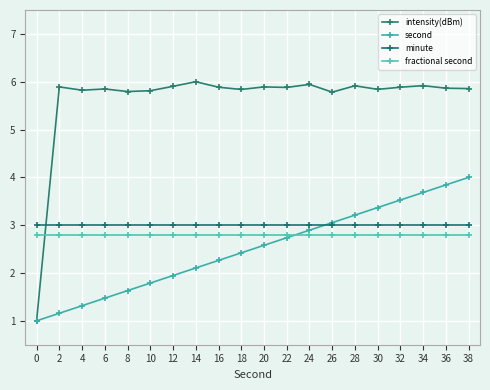

Between 4 and 6, which series saw the biggest shift?

second